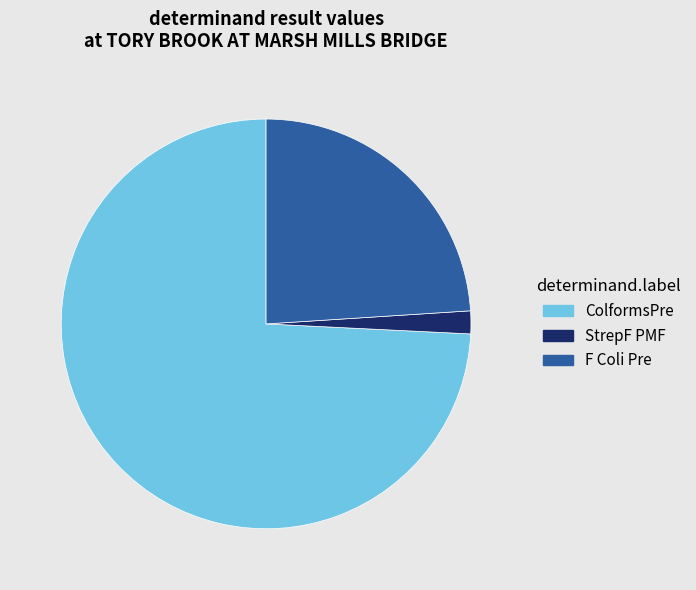

How many segments does this pie chart have?

3